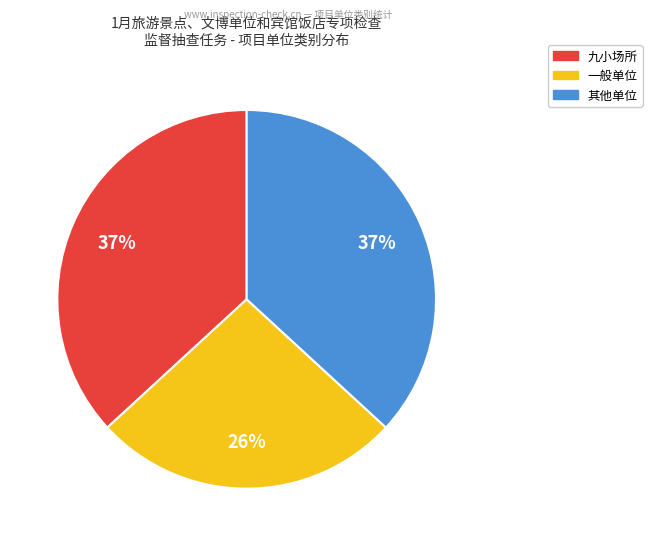

Which slice is the smallest?

一般单位